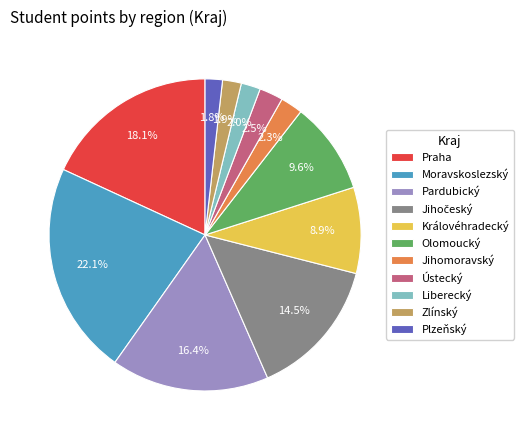

Which slice is the largest?

Moravskoslezský